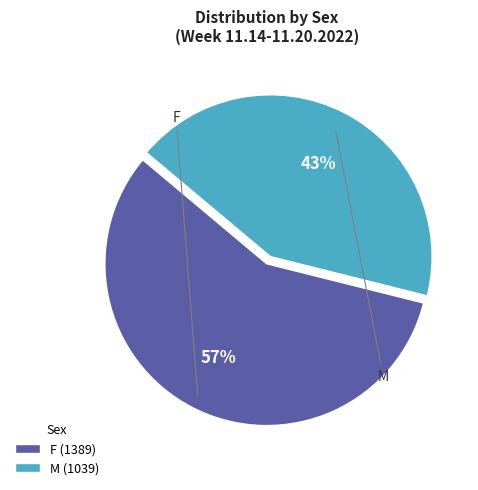

Is the sum of M (1039) and F (1389) greater than half?

Yes